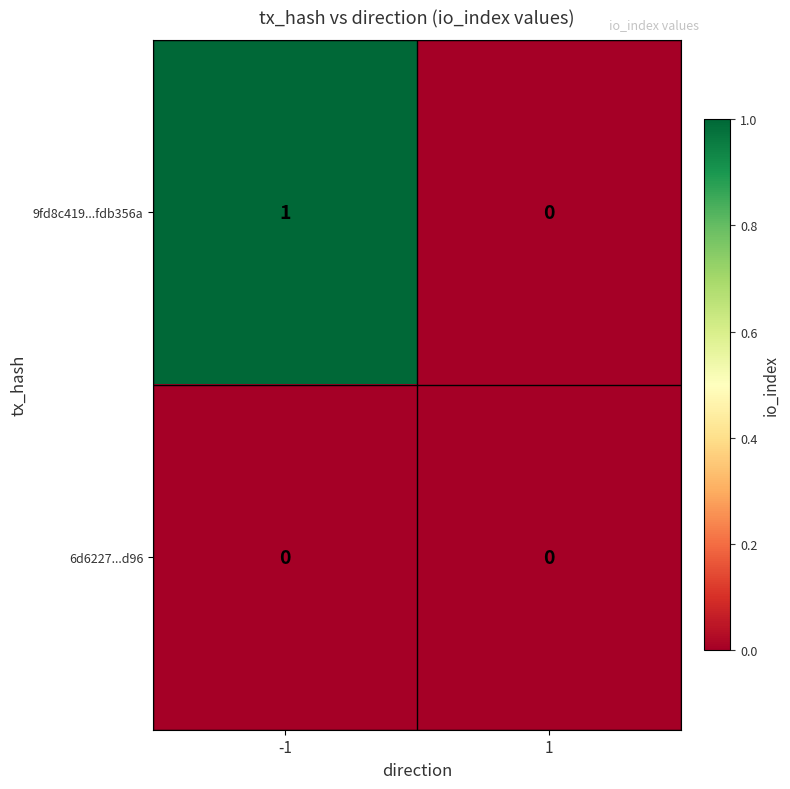

Which series has the largest total across all categories?

9fd8c419...fdb356a